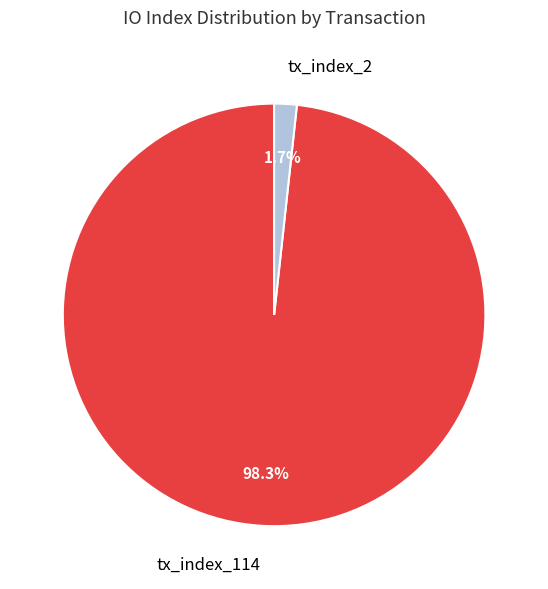

The tx_index_2 slice represents 2% of the pie. True or false?

True